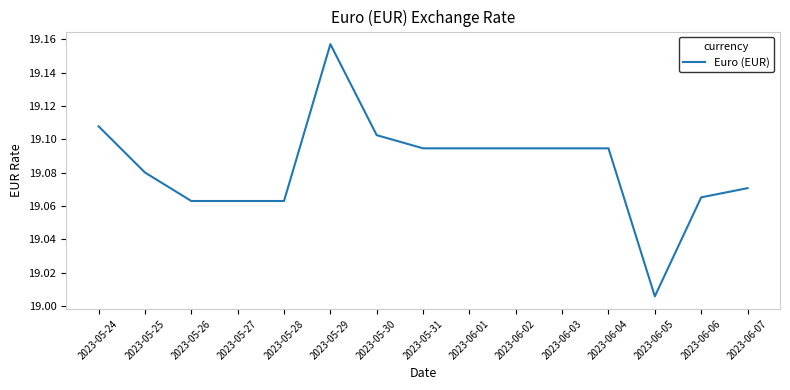

How many lines are shown in the chart?

1